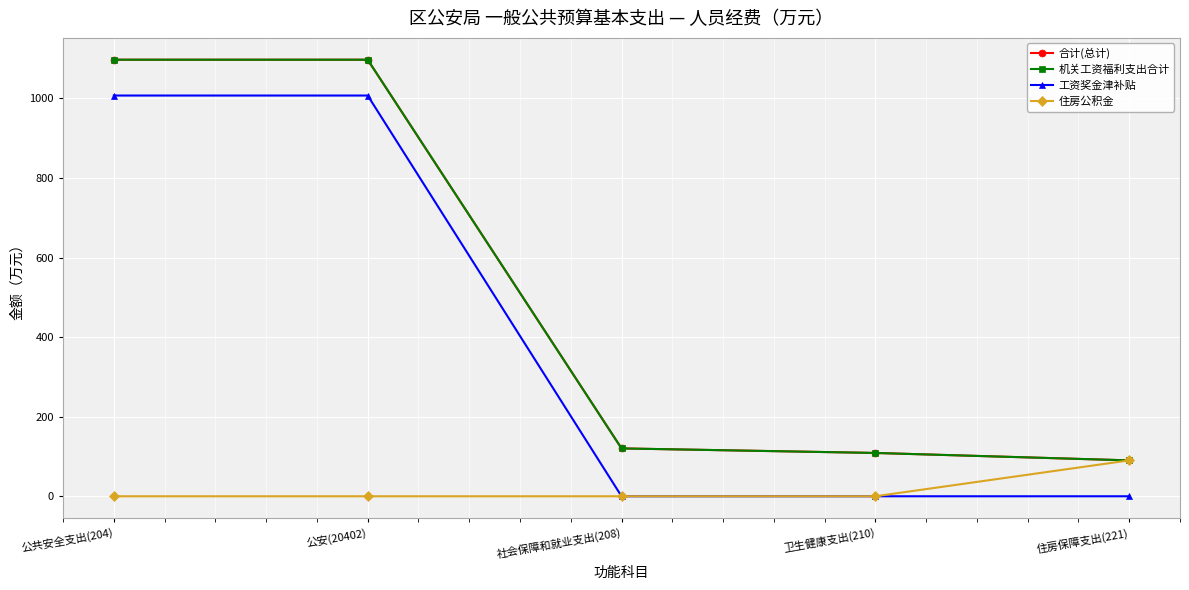

Is this an area chart (filled region under the line)?

No